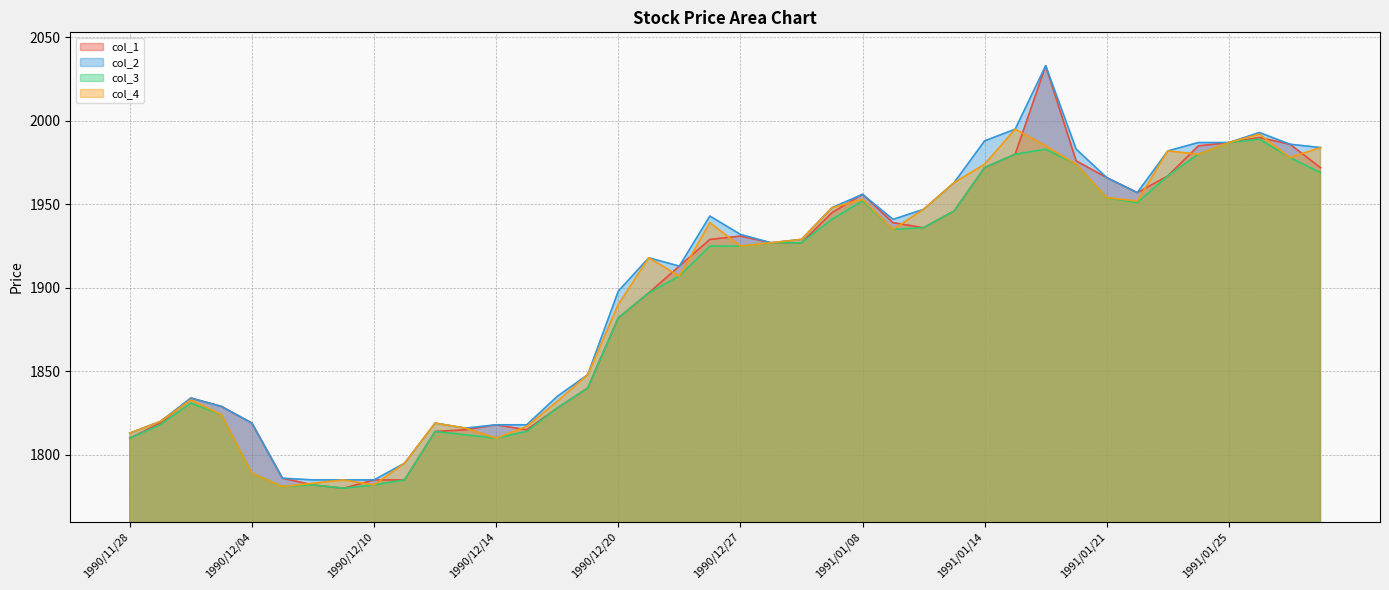

How many lines are shown in the chart?

4